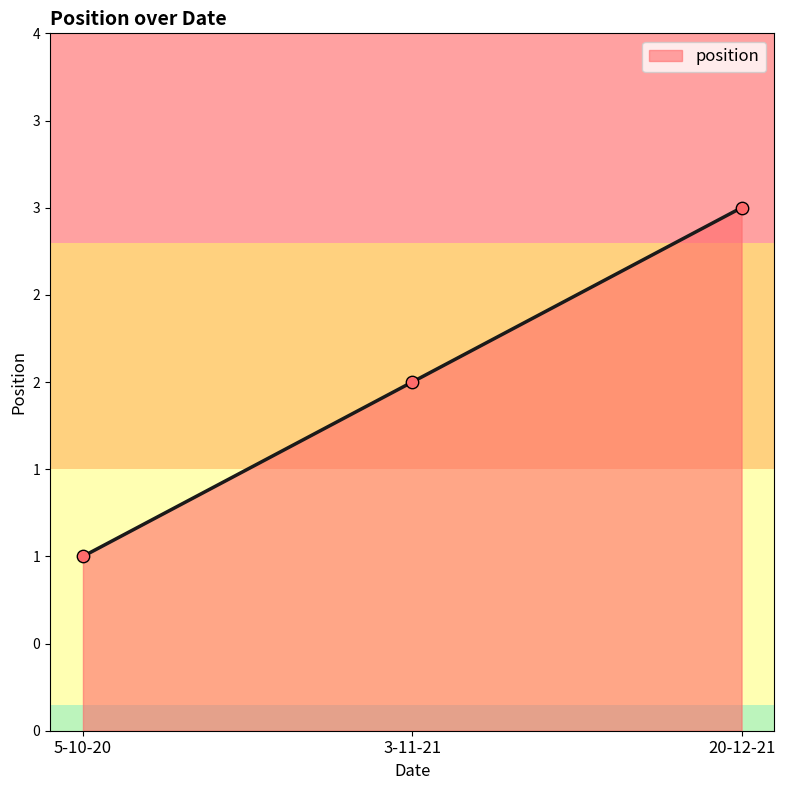

What is the change in value from 3-11-21 to 20-12-21?

+1